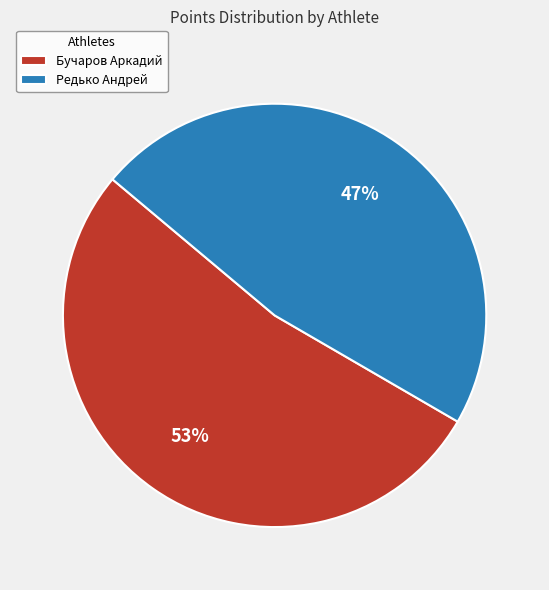

What percentage is the Бучаров Аркадий slice, to the nearest percent?

53%